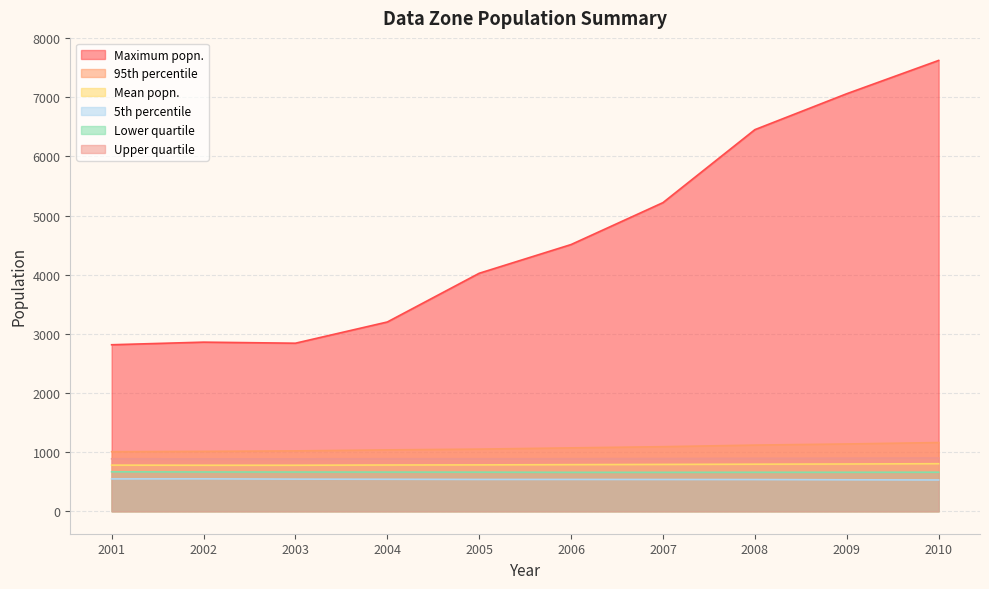

Reading left to right, list all the values displayed in this chart.

Maximum popn.: 2815	2859	2841	3200	4024	4510	5219	6453	7061	7624
95th percentile: 1006	1012	1020	1037	1050	1071	1091	1118	1137	1161
Mean popn.: 779	777	777	781	783	787	791	795	798	803
5th percentile: 546	547	542	540	537	537	536	535	531	528
Lower quartile: 666	663	662	661	660	657	657	658	658	659
Upper quartile: 886	885	885	887	887	888	891	894	896	899